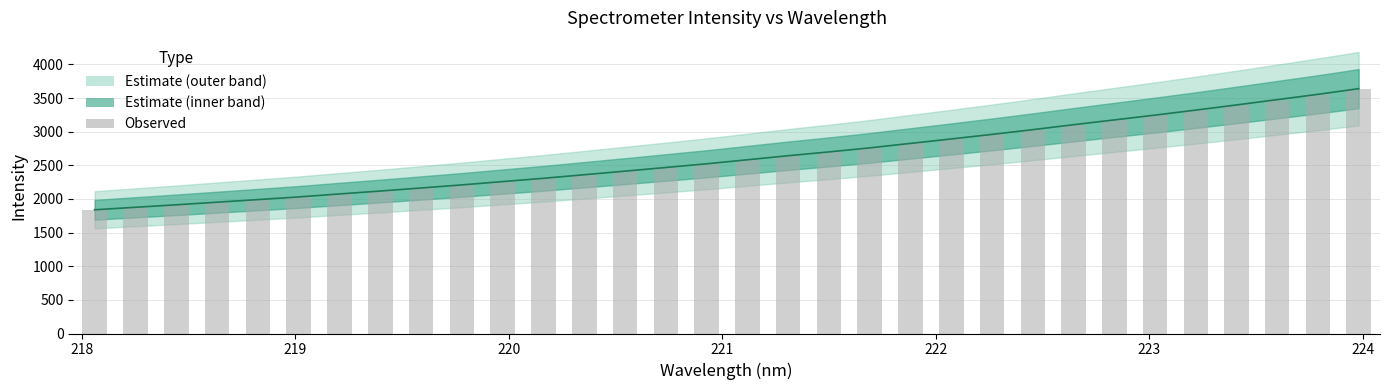

What is the smallest value displayed?

1838.9